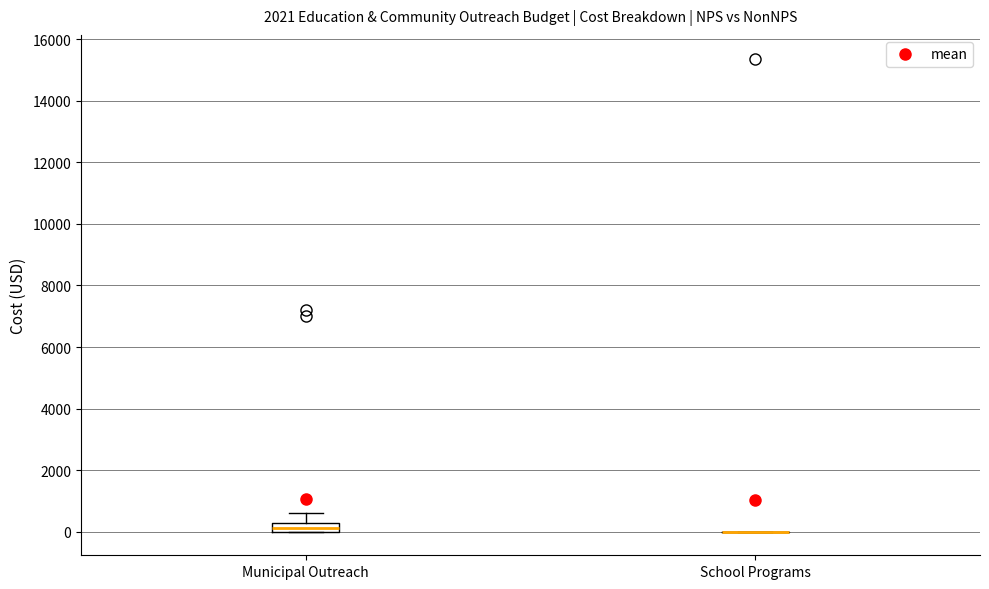

Comparing the boxes themselves (not the whiskers), which one is the tallest?

Municipal Outreach